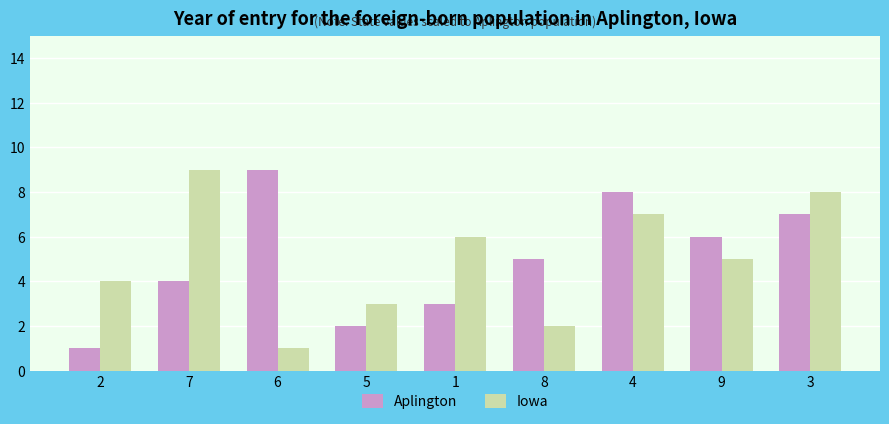

The Iowa series shows 12 at 4. True or false?

False